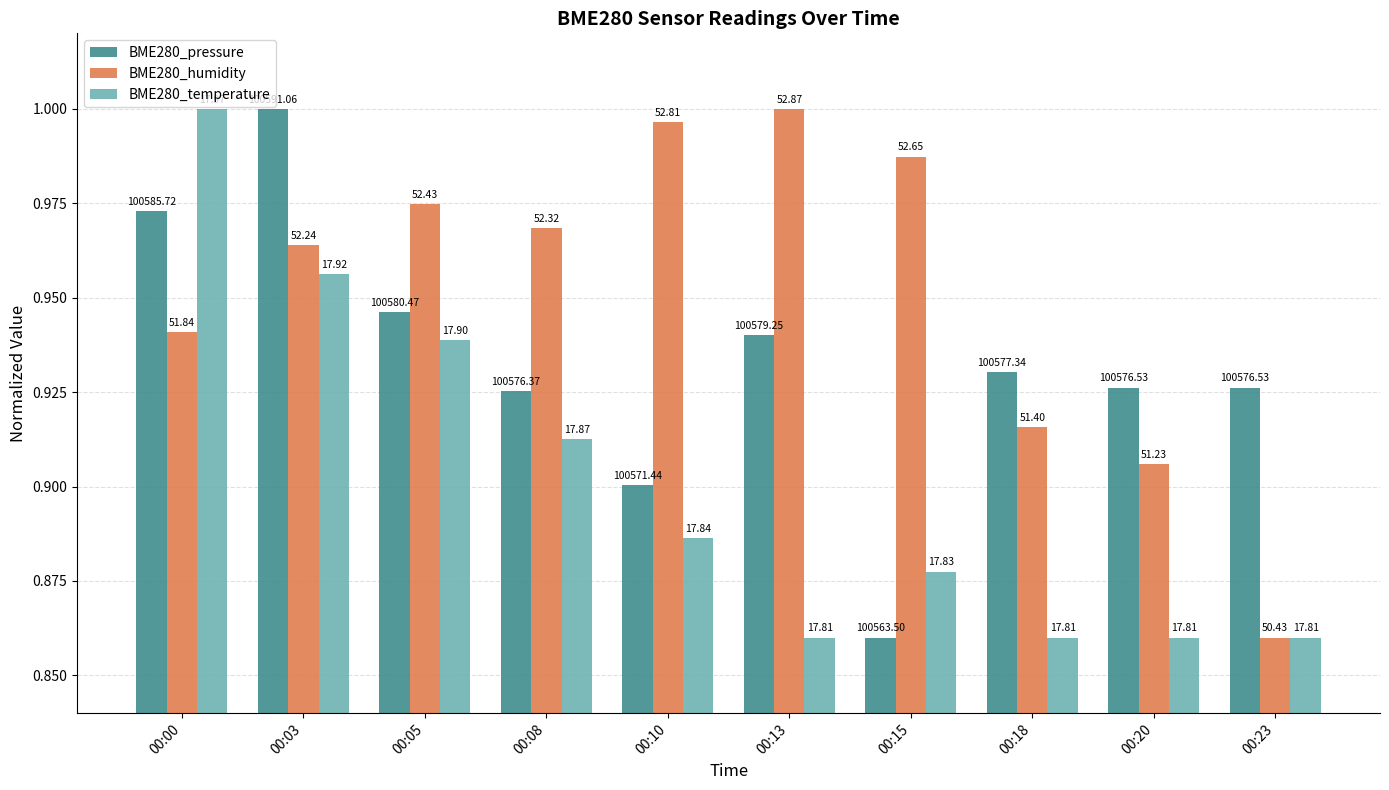

What are all the series names shown in the legend?

BME280_pressure, BME280_humidity, BME280_temperature